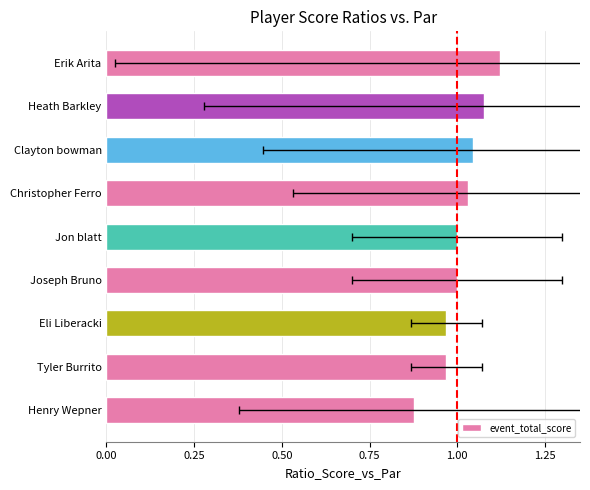

What is the sum of all values?

9.1